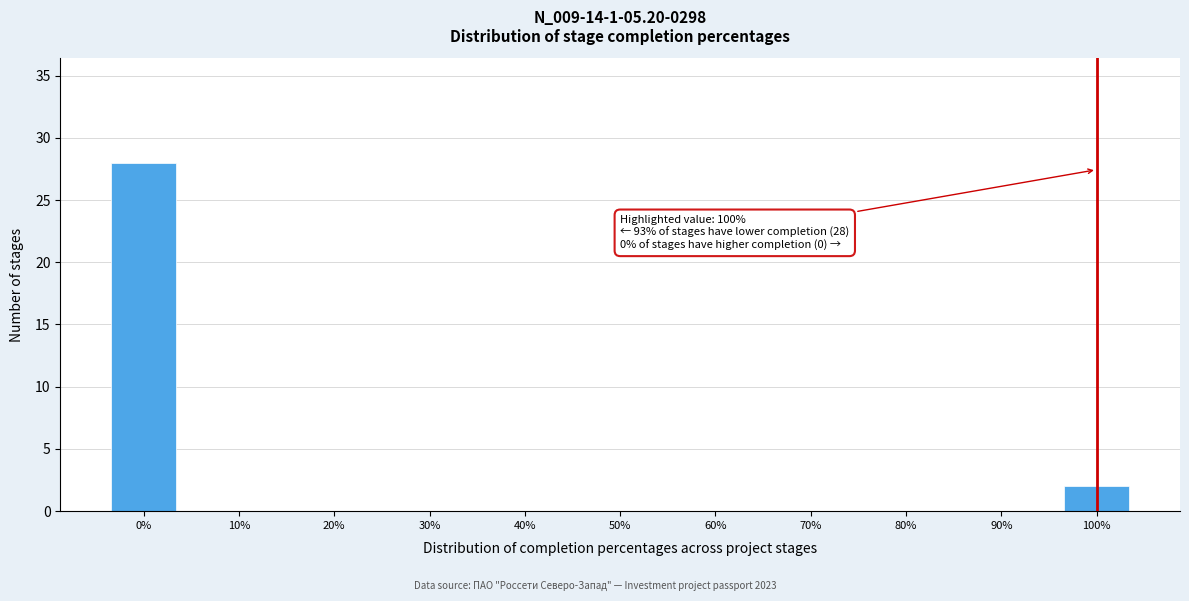

Which range on the x-axis has the tallest bar?

-5 to 5